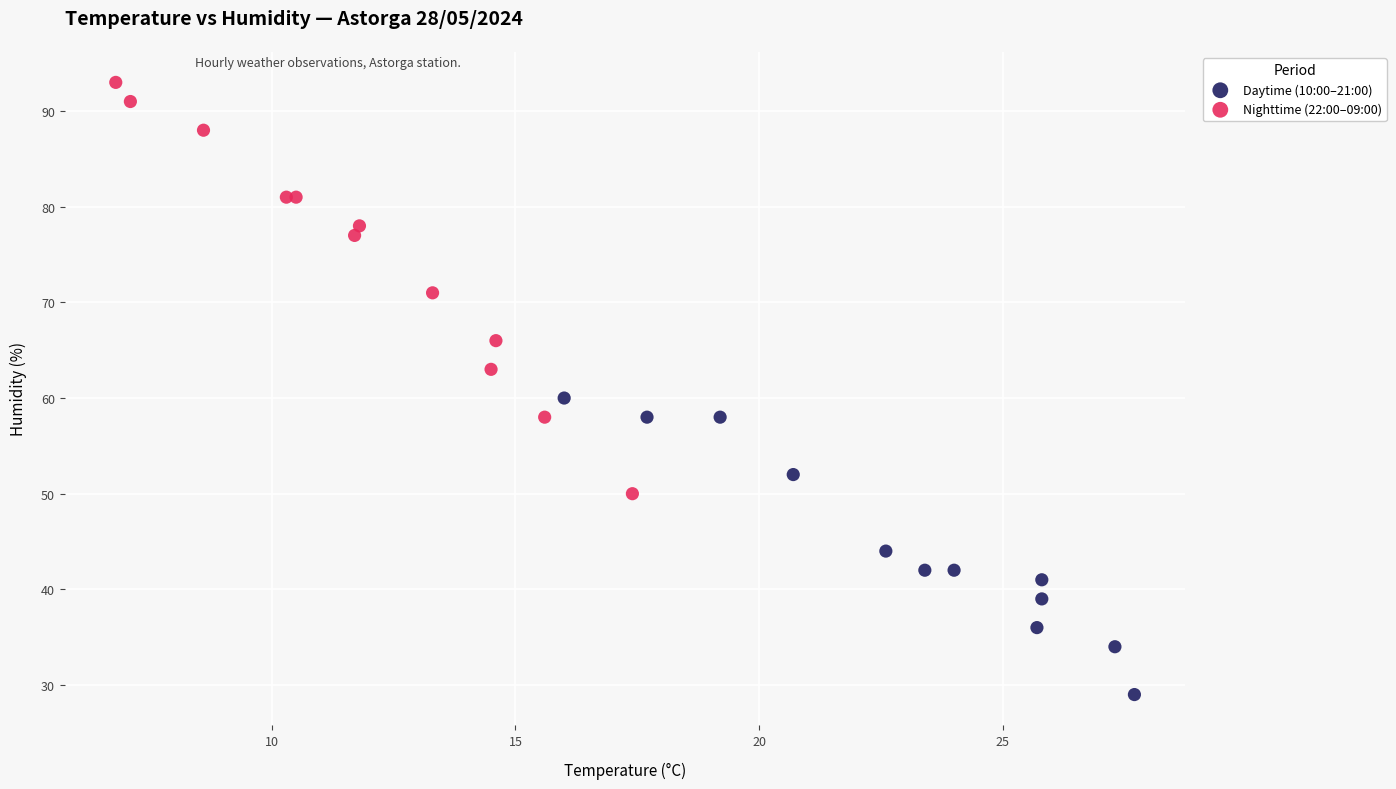

Which series reaches the minimum Y coordinate?

Daytime (10:00–21:00)